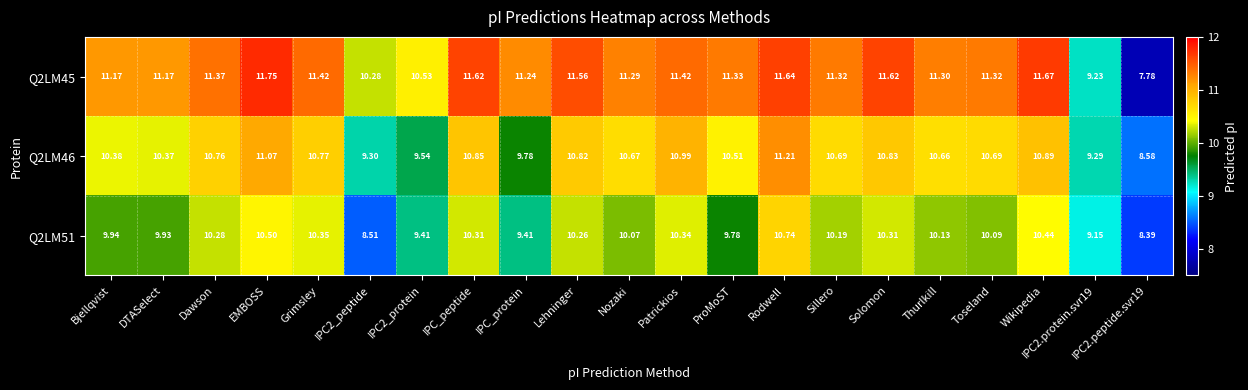

At how many categories does at least one series exceed 11?

17